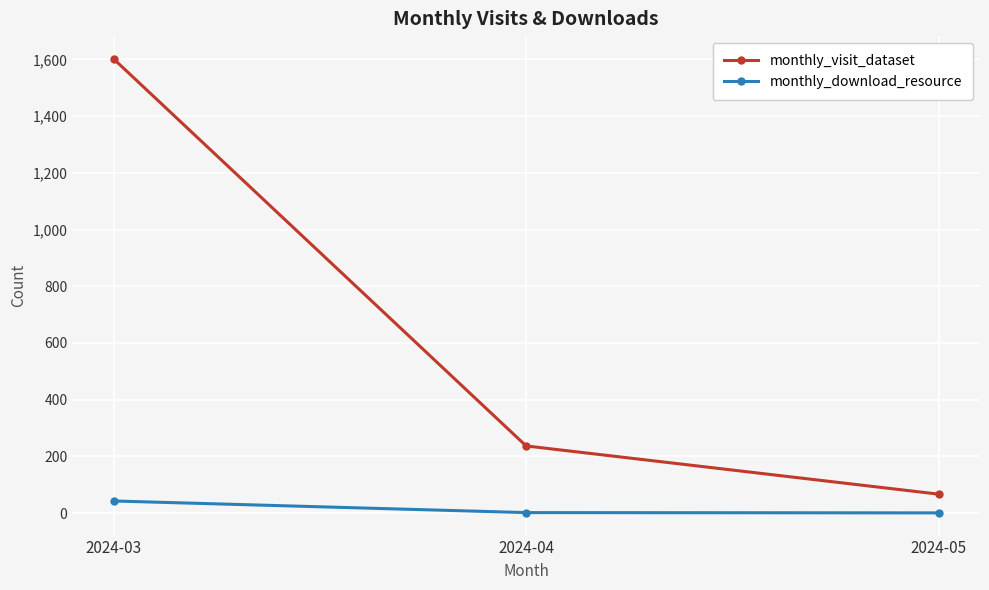

What is the difference between the highest and lowest values at 2024-05?

66